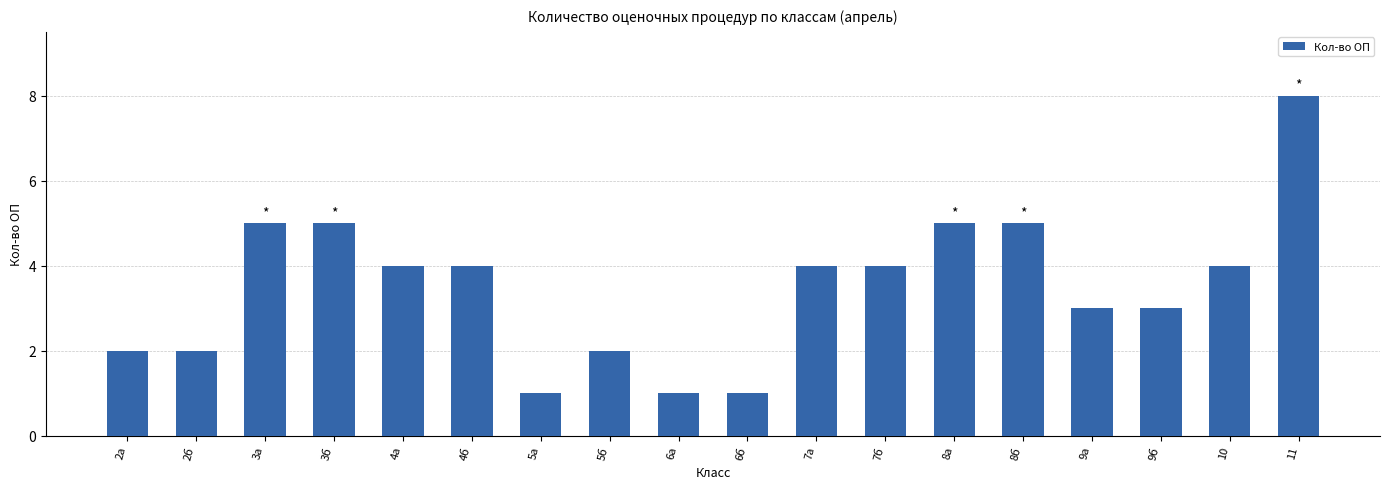

Reading left to right, list all the values displayed in this chart.

2	2	5	5	4	4	1	2	1	1	4	4	5	5	3	3	4	8